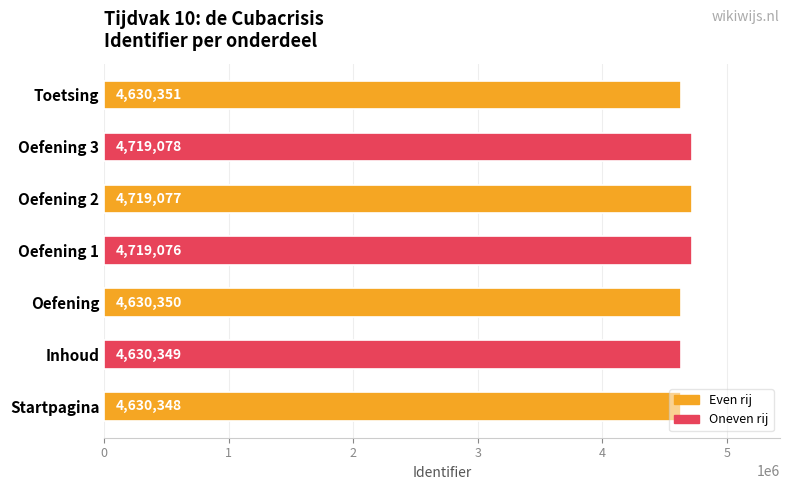

List the labels in order of value, smallest first.

Startpagina, Inhoud, Oefening, Toetsing, Oefening 1, Oefening 2, Oefening 3